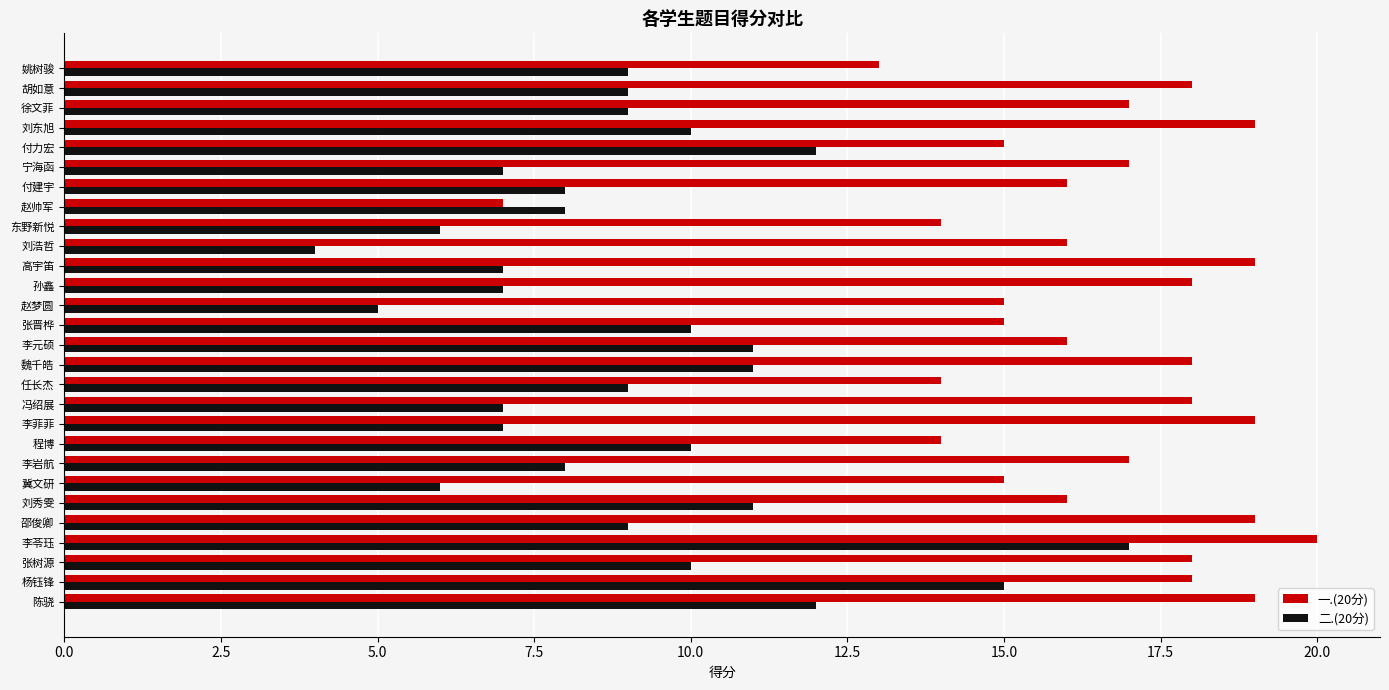

Which series changed the most between 任长杰 and 赵帅军?

一.(20分)